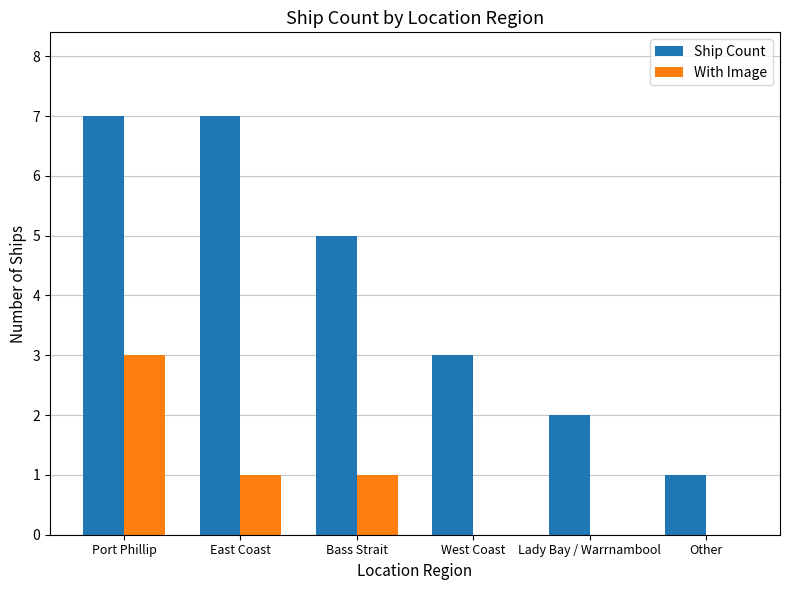

Is it true that With Image equals 2 at Lady Bay / Warrnambool?

False